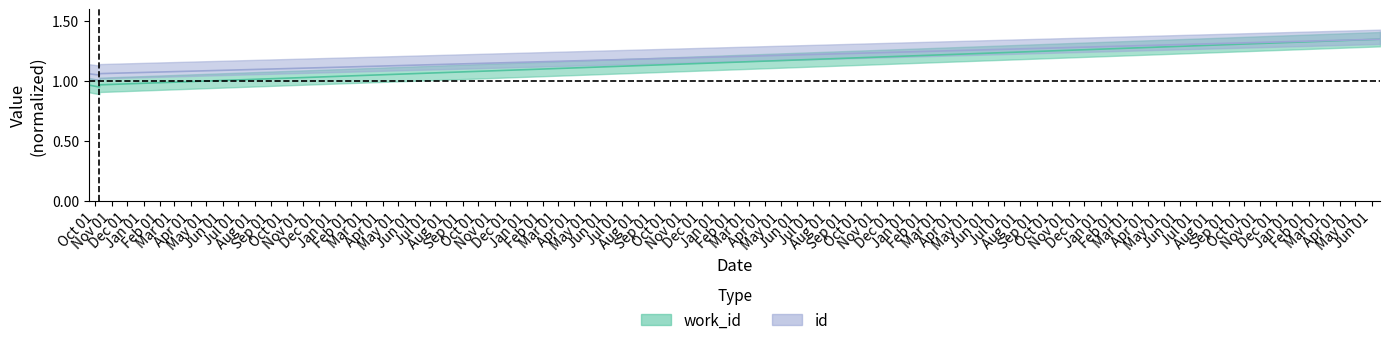

True or false: id has a value of 1.0 at 2006-10-09.

True